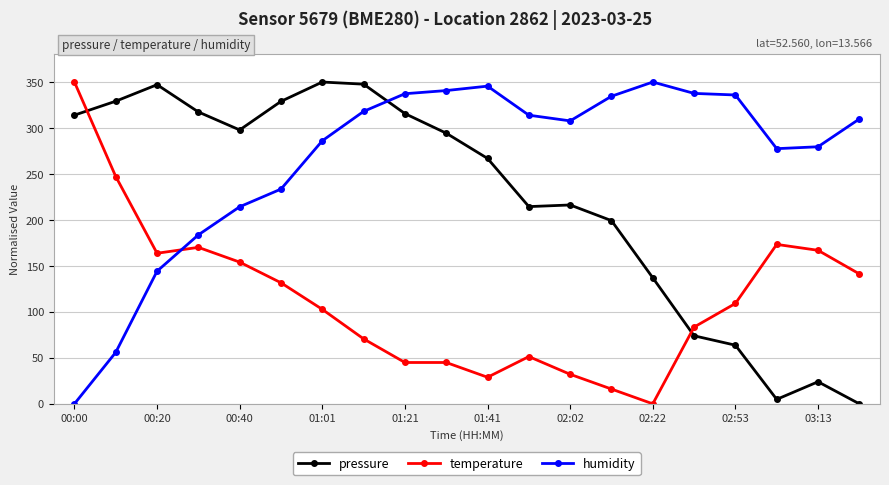

How many lines are shown in the chart?

3